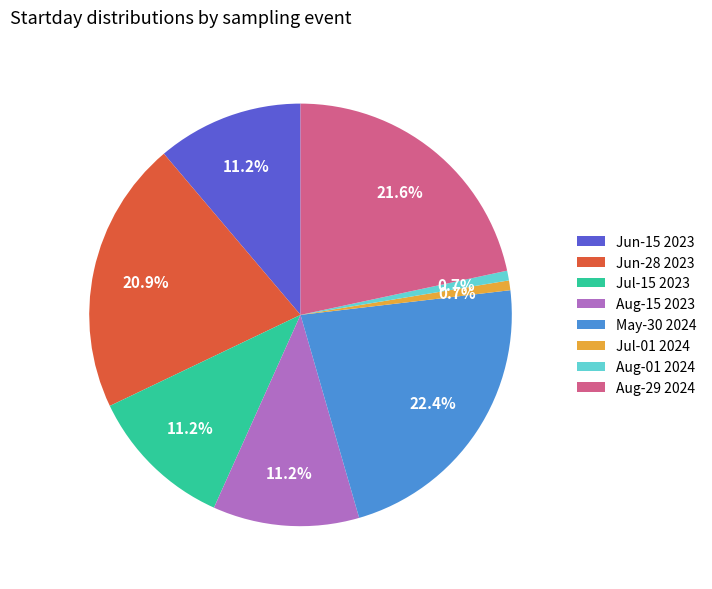

How many slices are in this pie chart?

8